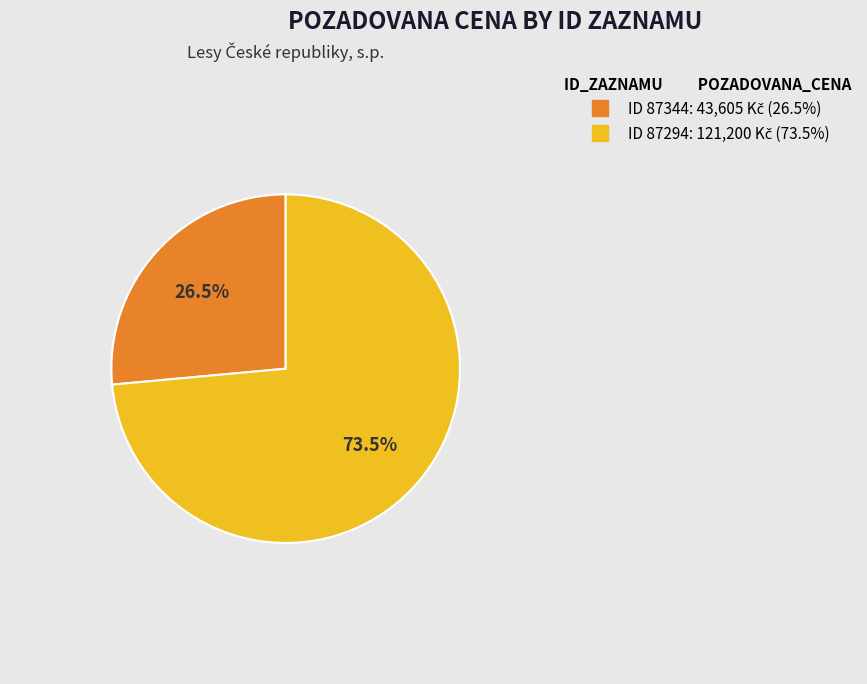

Is there a majority slice in this chart?

Yes